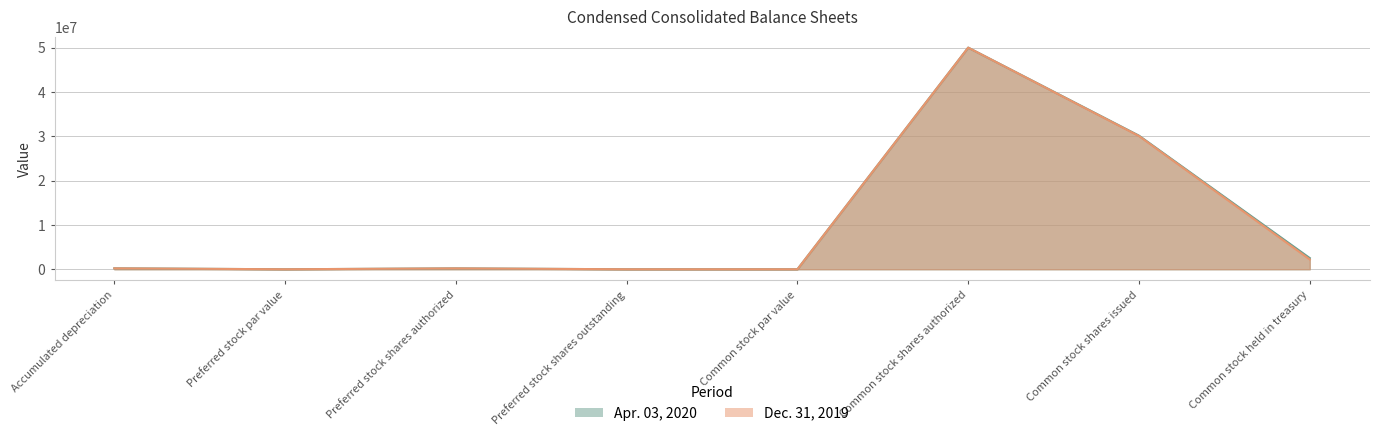

What is the highest value of the Dec. 31, 2019 series?

50000000